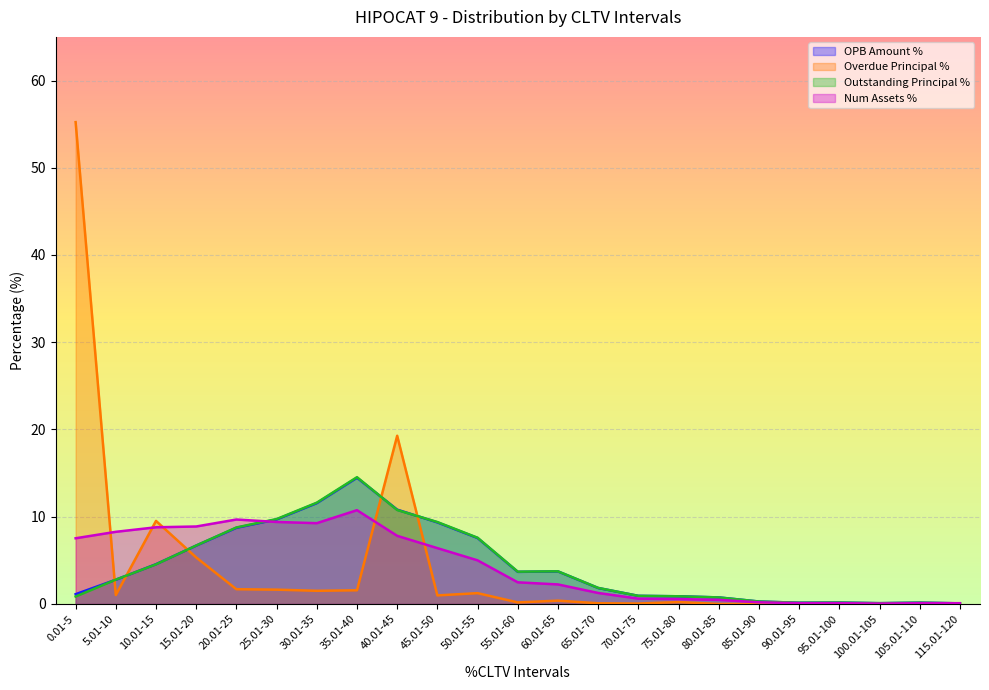

What position from the right is 20.01-25?

19